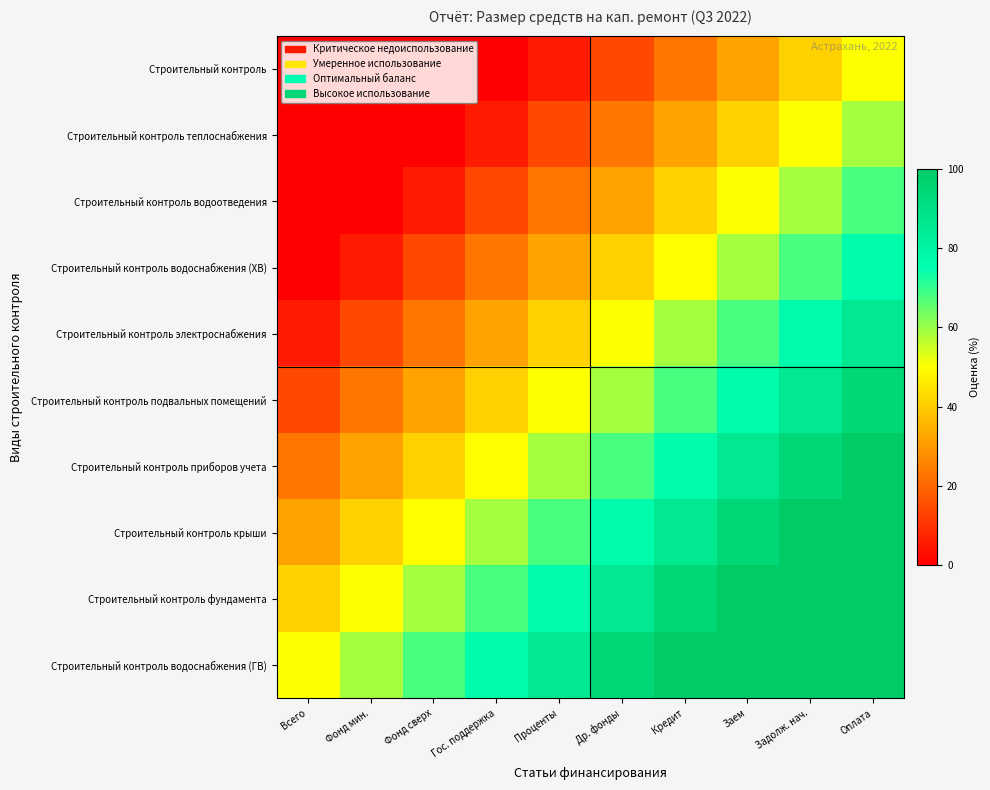

Reading right to left, list all the values displayed in this chart.

Строительный контроль: Оплата=50.0	Задолж. нач.=41.1	Заем=32.2	Кредит=23.3	Др. фонды=14.4	Проценты=5.6	Гос. поддержка=0.0	Фонд сверх=0.0	Фонд мин.=0.0	Всего=0.0
Строительный контроль теплоснабжения: Оплата=58.9	Задолж. нач.=50.0	Заем=41.1	Кредит=32.2	Др. фонды=23.3	Проценты=14.4	Гос. поддержка=5.6	Фонд сверх=0.0	Фонд мин.=0.0	Всего=0.0
Строительный контроль водоотведения: Оплата=67.8	Задолж. нач.=58.9	Заем=50.0	Кредит=41.1	Др. фонды=32.2	Проценты=23.3	Гос. поддержка=14.4	Фонд сверх=5.6	Фонд мин.=0.0	Всего=0.0
Строительный контроль водоснабжения (ХВ): Оплата=76.7	Задолж. нач.=67.8	Заем=58.9	Кредит=50.0	Др. фонды=41.1	Проценты=32.2	Гос. поддержка=23.3	Фонд сверх=14.4	Фонд мин.=5.6	Всего=0.0
Строительный контроль электроснабжения: Оплата=85.6	Задолж. нач.=76.7	Заем=67.8	Кредит=58.9	Др. фонды=50.0	Проценты=41.1	Гос. поддержка=32.2	Фонд сверх=23.3	Фонд мин.=14.4	Всего=5.6
Строительный контроль подвальных помещений: Оплата=94.4	Задолж. нач.=85.6	Заем=76.7	Кредит=67.8	Др. фонды=58.9	Проценты=50.0	Гос. поддержка=41.1	Фонд сверх=32.2	Фонд мин.=23.3	Всего=14.4
Строительный контроль приборов учета: Оплата=100.0	Задолж. нач.=94.4	Заем=85.6	Кредит=76.7	Др. фонды=67.8	Проценты=58.9	Гос. поддержка=50.0	Фонд сверх=41.1	Фонд мин.=32.2	Всего=23.3
Строительный контроль крыши: Оплата=100.0	Задолж. нач.=100.0	Заем=94.4	Кредит=85.6	Др. фонды=76.7	Проценты=67.8	Гос. поддержка=58.9	Фонд сверх=50.0	Фонд мин.=41.1	Всего=32.2
Строительный контроль фундамента: Оплата=100.0	Задолж. нач.=100.0	Заем=100.0	Кредит=94.4	Др. фонды=85.6	Проценты=76.7	Гос. поддержка=67.8	Фонд сверх=58.9	Фонд мин.=50.0	Всего=41.1
Строительный контроль водоснабжения (ГВ): Оплата=100.0	Задолж. нач.=100.0	Заем=100.0	Кредит=100.0	Др. фонды=94.4	Проценты=85.6	Гос. поддержка=76.7	Фонд сверх=67.8	Фонд мин.=58.9	Всего=50.0